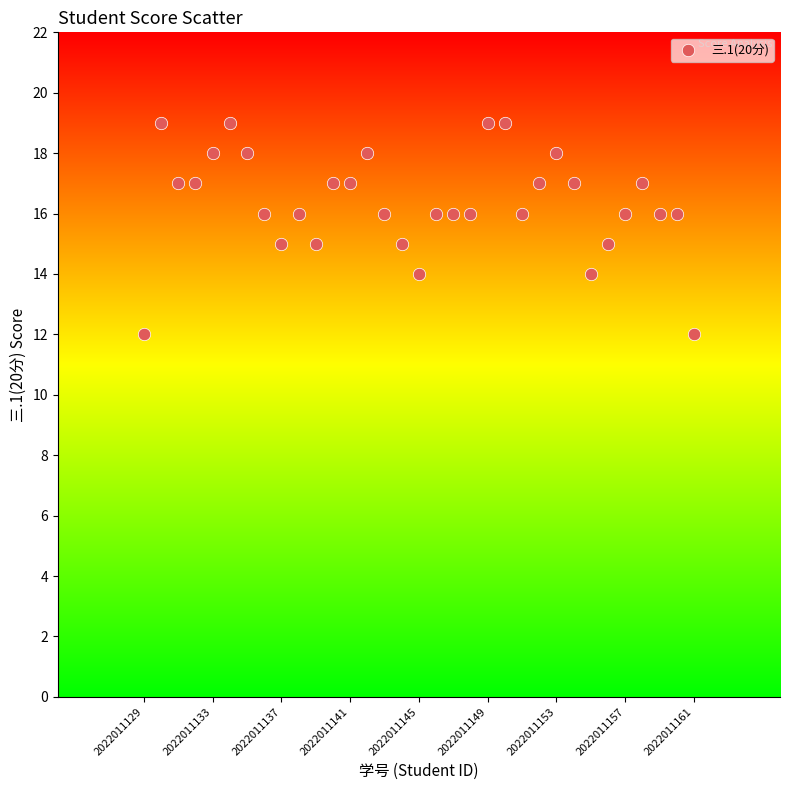

What is the range of X values (max minus min)?

32